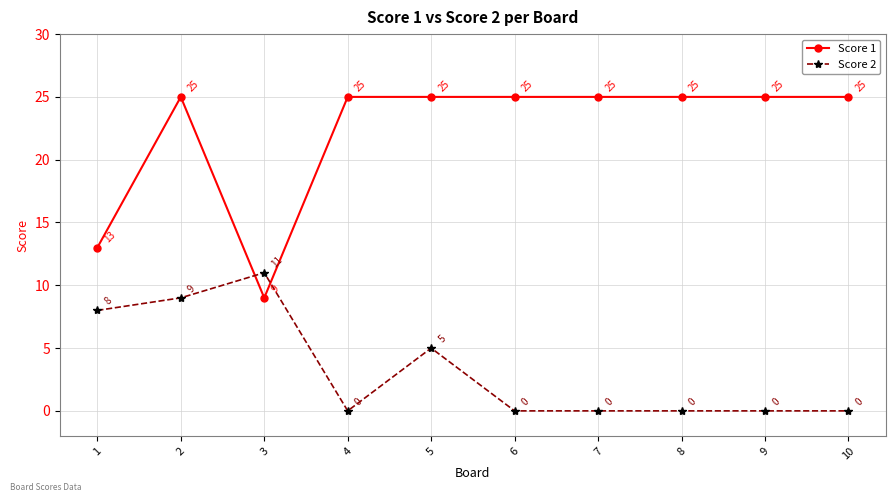

At which category does Score 1 reach its first local peak?

2